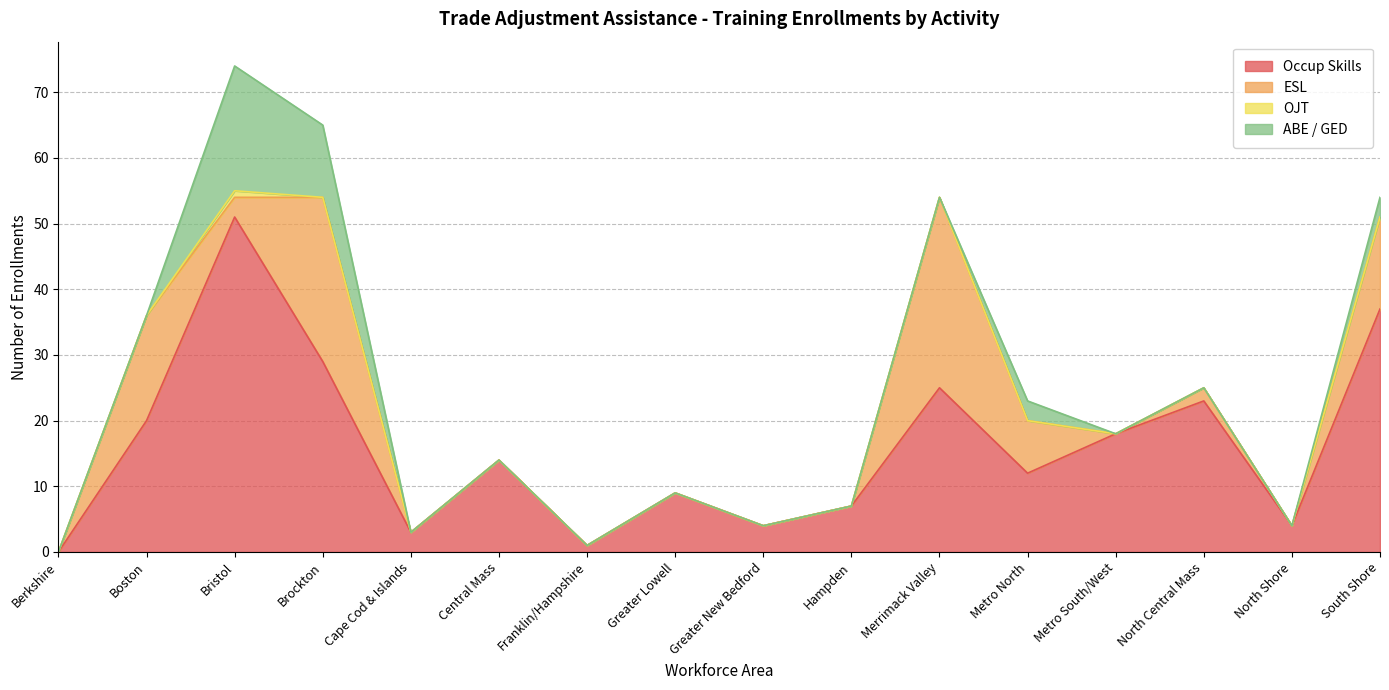

What is the difference between the maximum and minimum values in the OJT series?

1